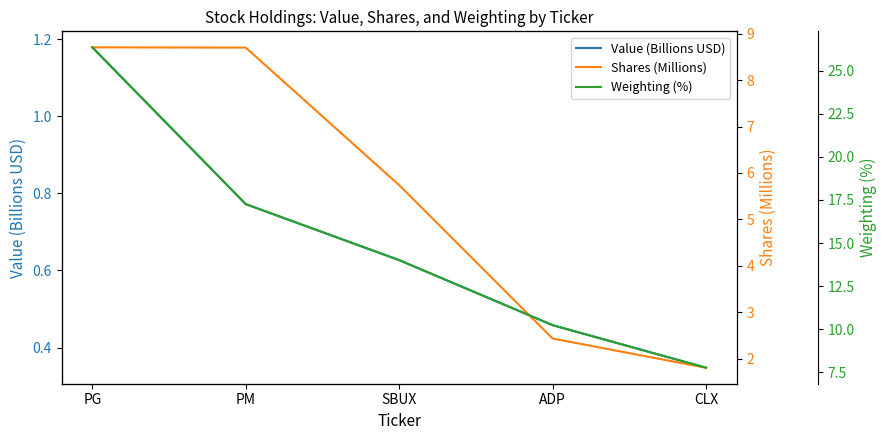

At which category is the sum across all series the highest?

PG